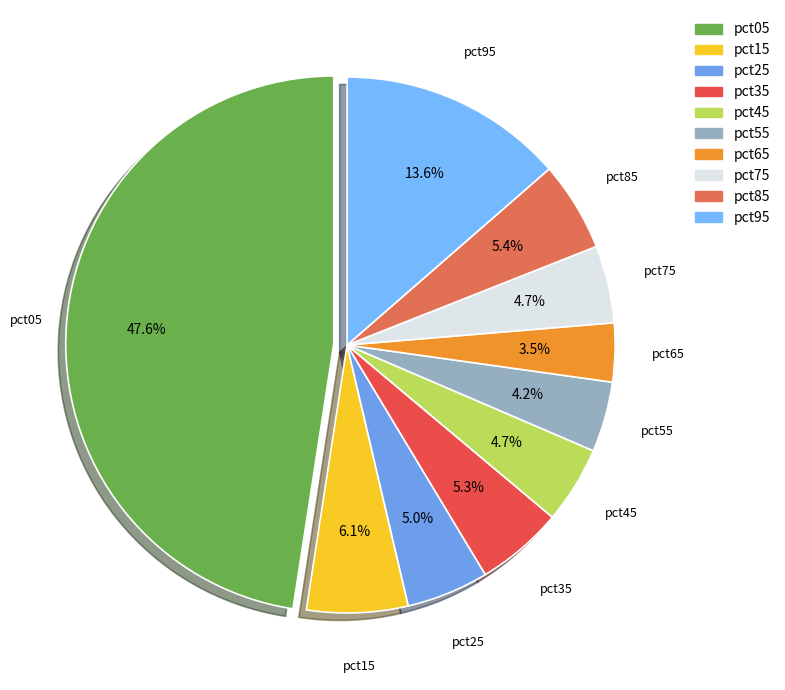

To the nearest percent, what is the combined percentage of pct55 and pct45?

9%